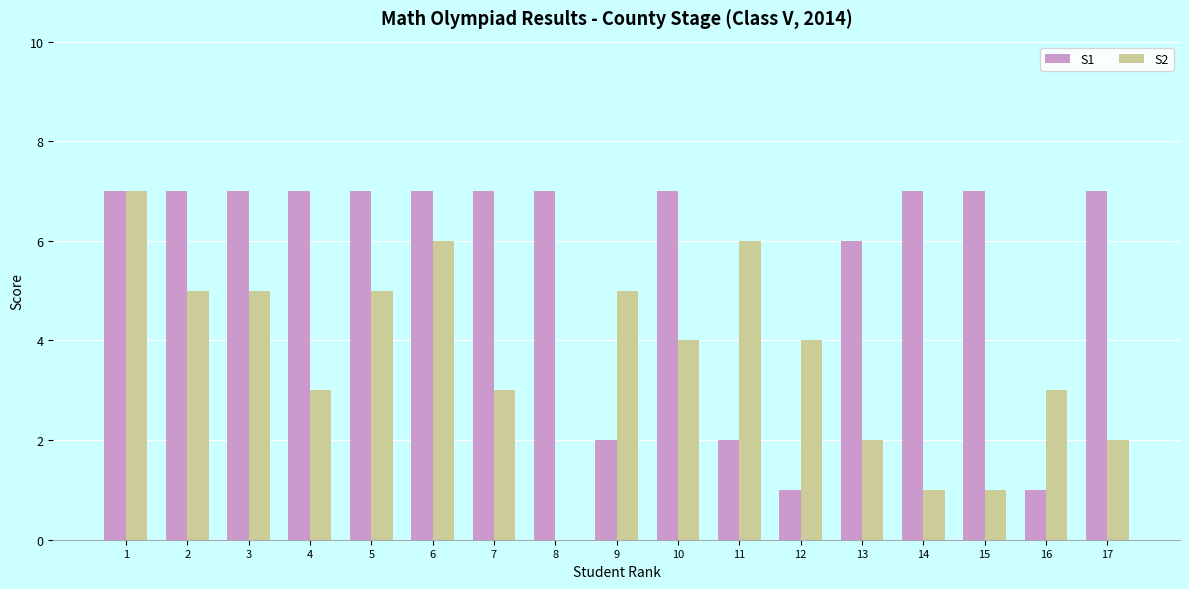

What are all the series names shown in the legend?

S1, S2